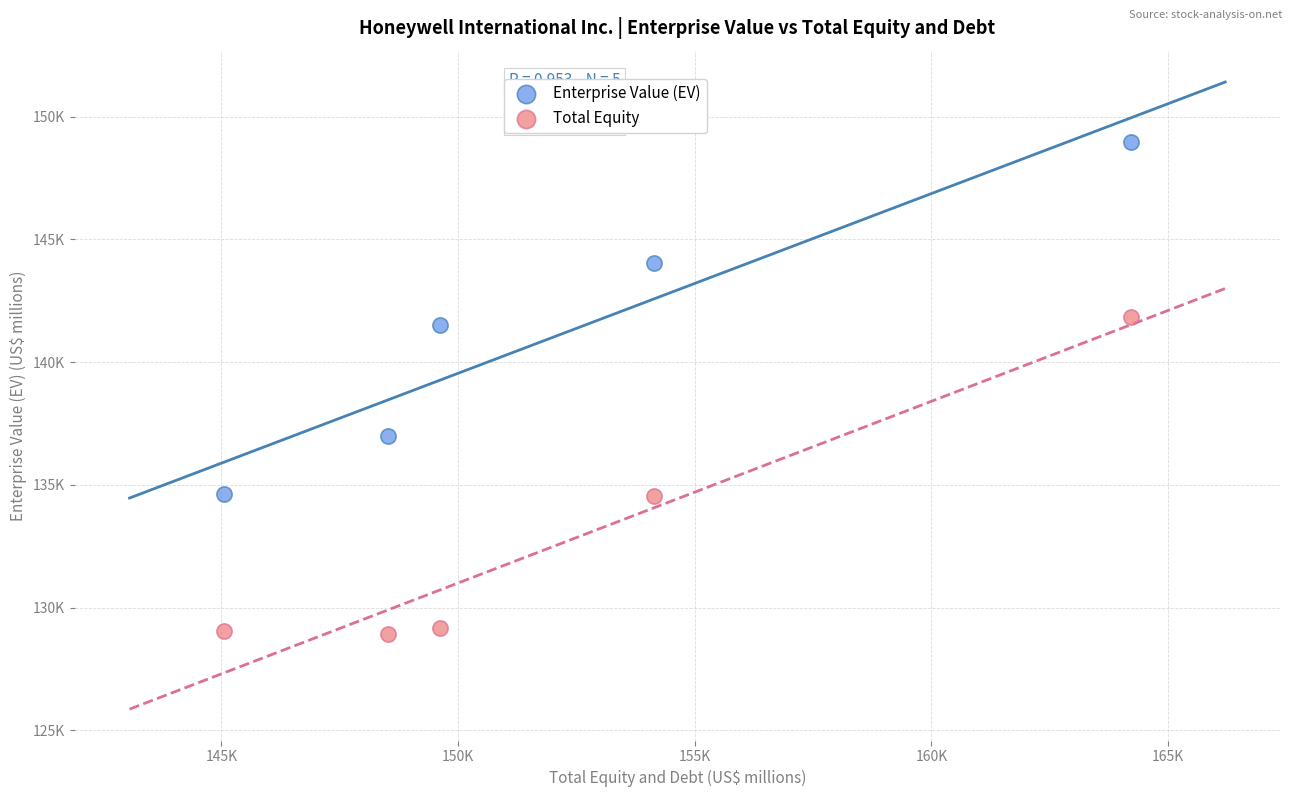

Which series has the largest Y range (max minus min)?

Enterprise Value (EV)